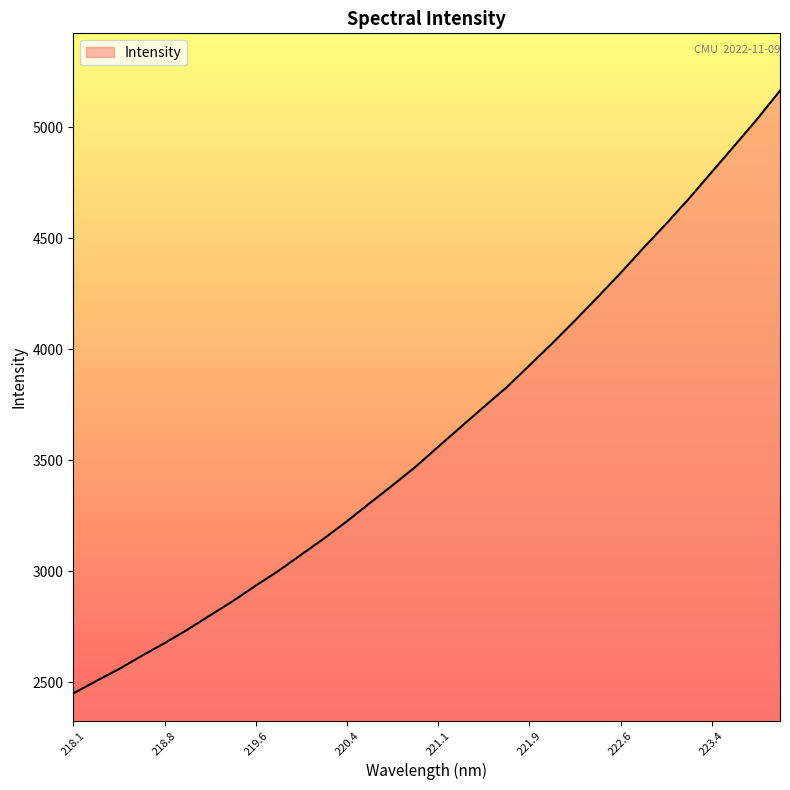

Reading left to right, transcribe all the data shown in this chart.

2448.8	2503.9	2558.2	2618.1	2675.1	2735.9	2800.6	2865.0	2934.8	3001.3	3074.6	3147.7	3224.9	3306.3	3387.0	3469.7	3560.5	3650.3	3740.1	3828.2	3927.0	4026.4	4129.7	4235.2	4343.1	4455.8	4565.0	4678.4	4797.9	4917.1	5037.2	5165.0